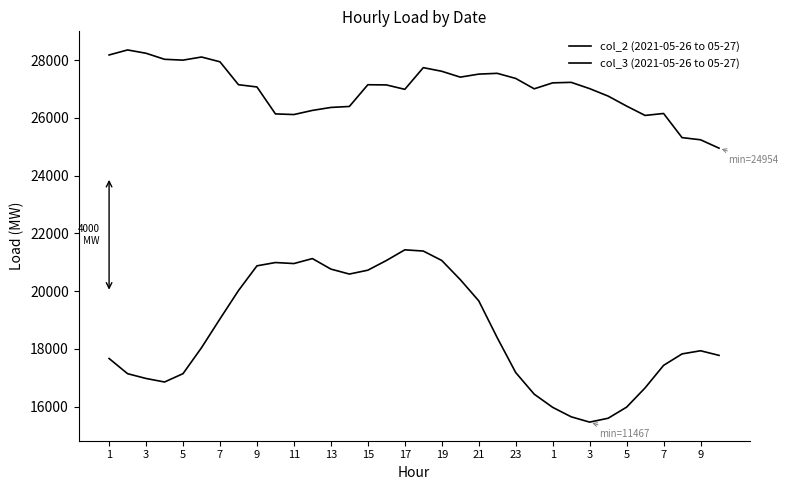

Does the chart have visible grid lines?

No